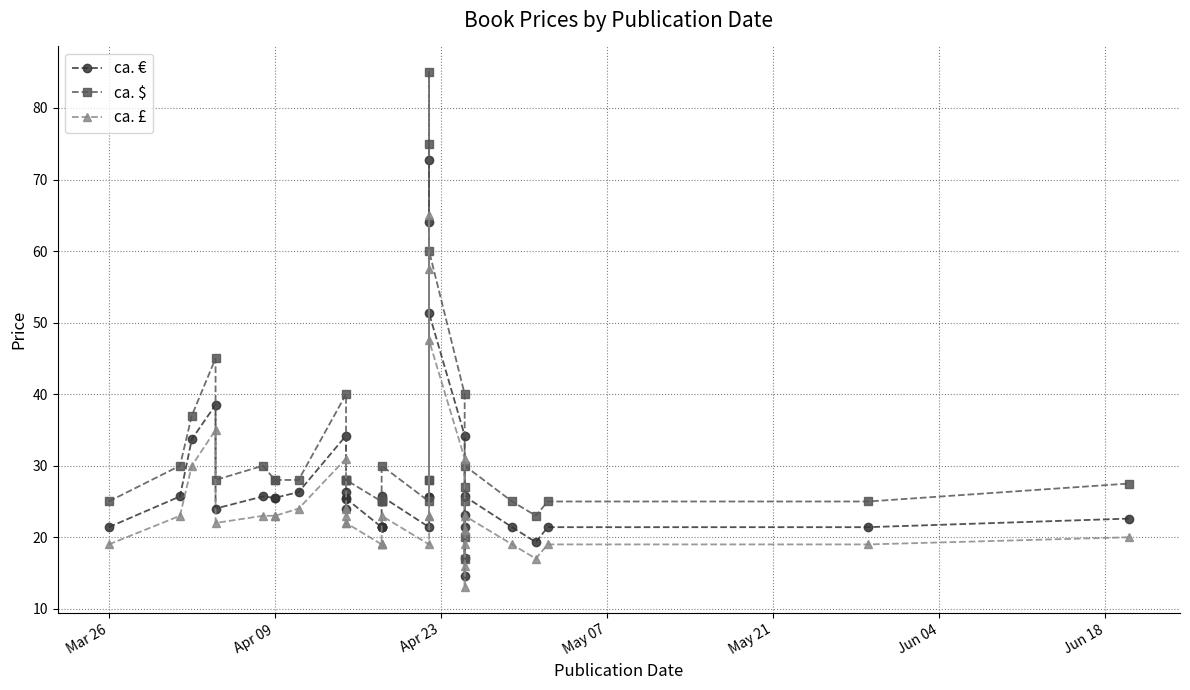

Does the chart have visible grid lines?

Yes